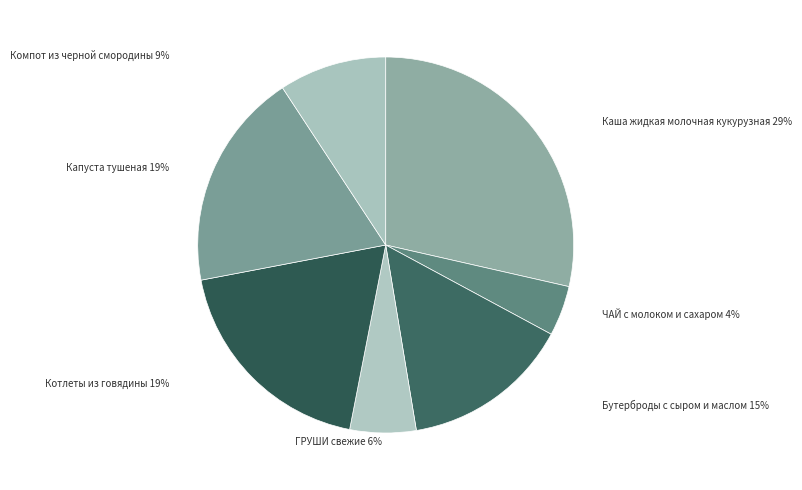

Which has a higher value, Каша жидкая молочная кукурузная or Бутерброды с сыром и маслом?

Каша жидкая молочная кукурузная